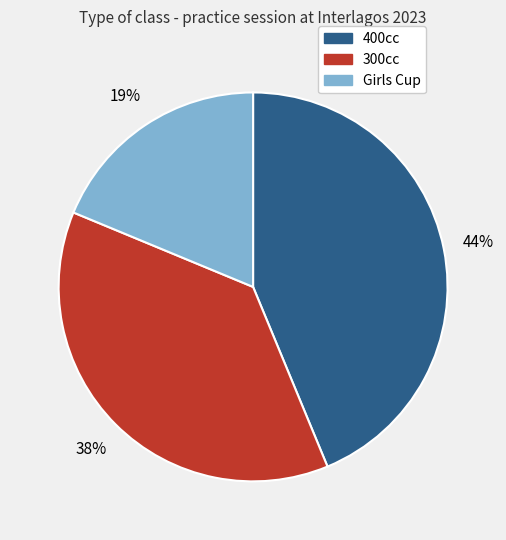

The Girls Cup slice represents 13% of the pie. True or false?

False